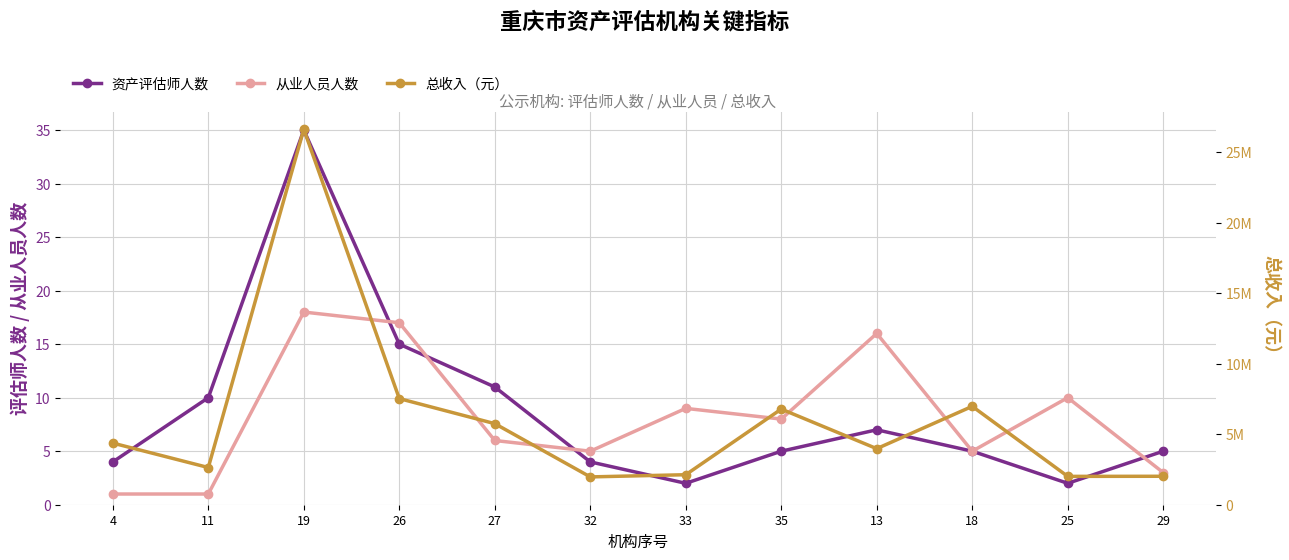

Reading left to right, extract all data points from this chart.

资产评估师人数: 4.0	10.0	35.0	15.0	11.0	4.0	2.0	5.0	7.0	5.0	2.0	5.0
从业人员人数: 1.0	1.0	18.0	17.0	6.0	5.0	9.0	8.0	16.0	5.0	10.0	3.0
总收入（元）: 4372994.6	2639590.3	26640413.7	7529779.3	5752753.4	1973398.1	2129123.3	6785885.5	3977882.0	6979918.0	2010776.7	2018676.3